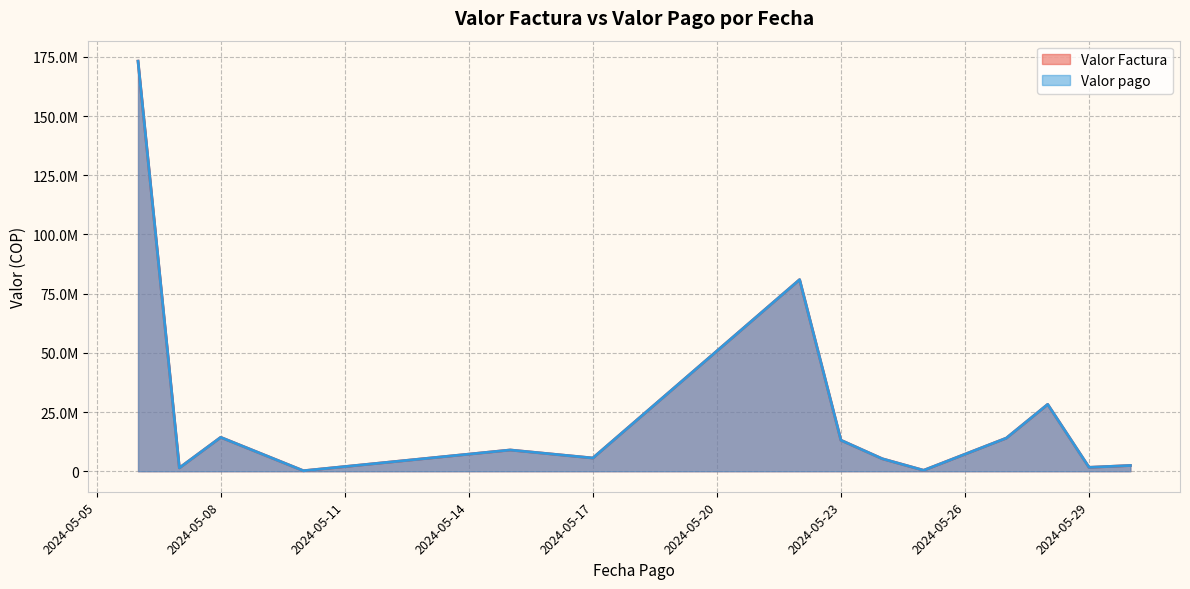

Rank the series at 2024-05-08 from lowest to highest value.

Valor Factura, Valor pago